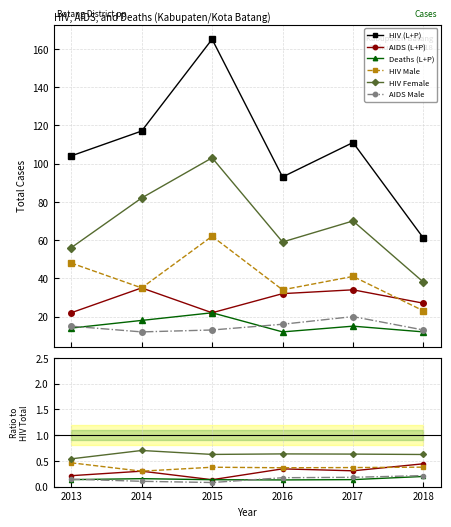

In HIV Female, how many points are lower than both neighbors (excluding endpoints)?

1